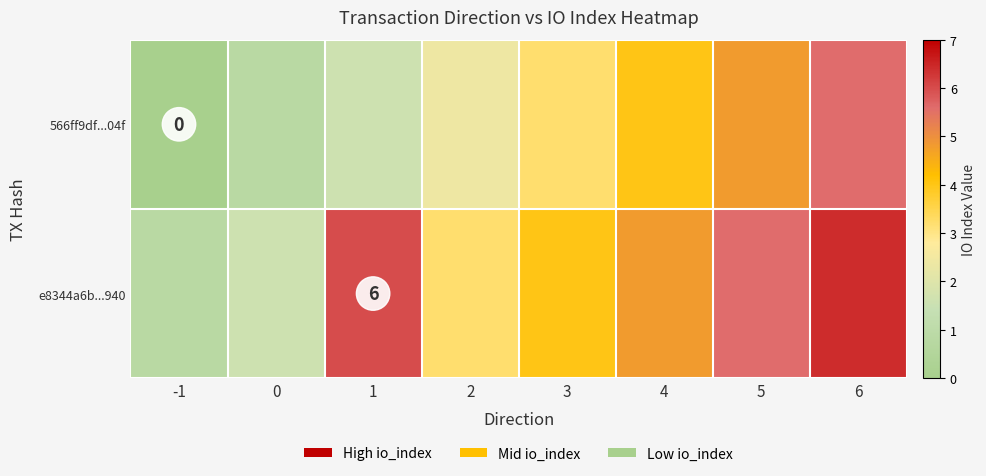

Between 5 and 6, which series saw the biggest shift?

566ff9df...04f